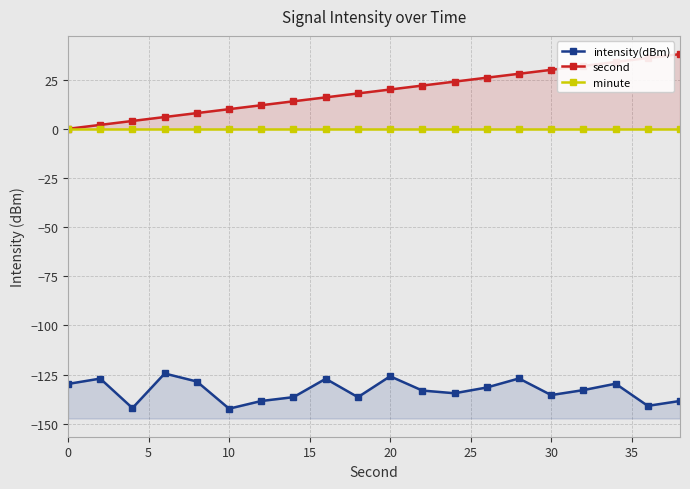

True or false: minute and second intersect in this chart.

False